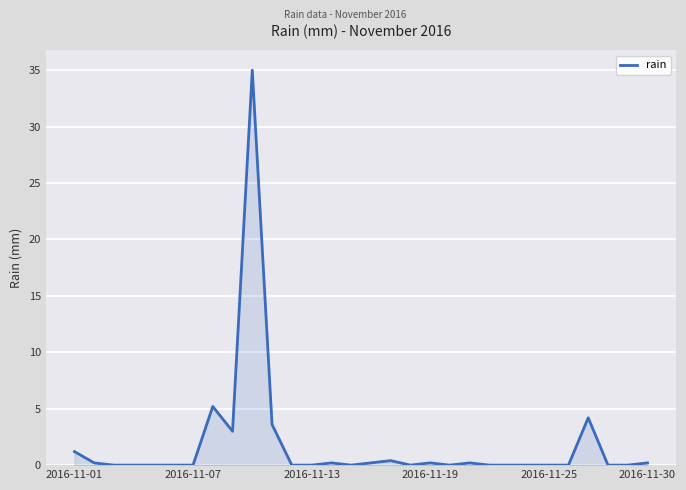

What is the difference between the maximum and minimum values?

35.0